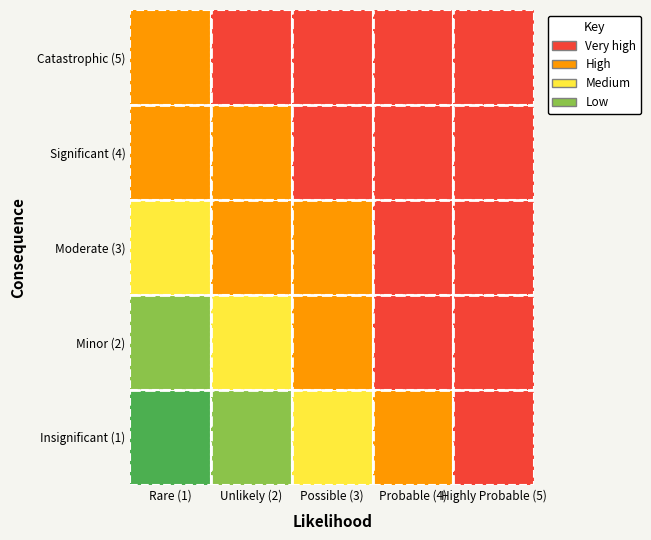

What is the greatest value displayed?

5